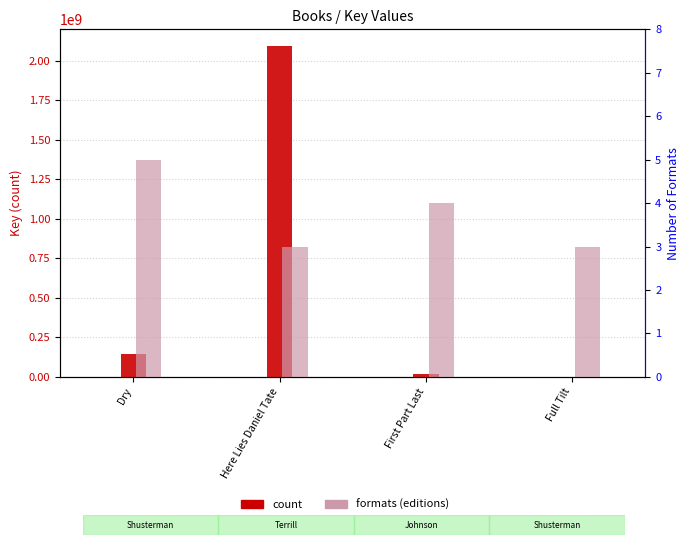

How many data points in count are less than 146176983?

2